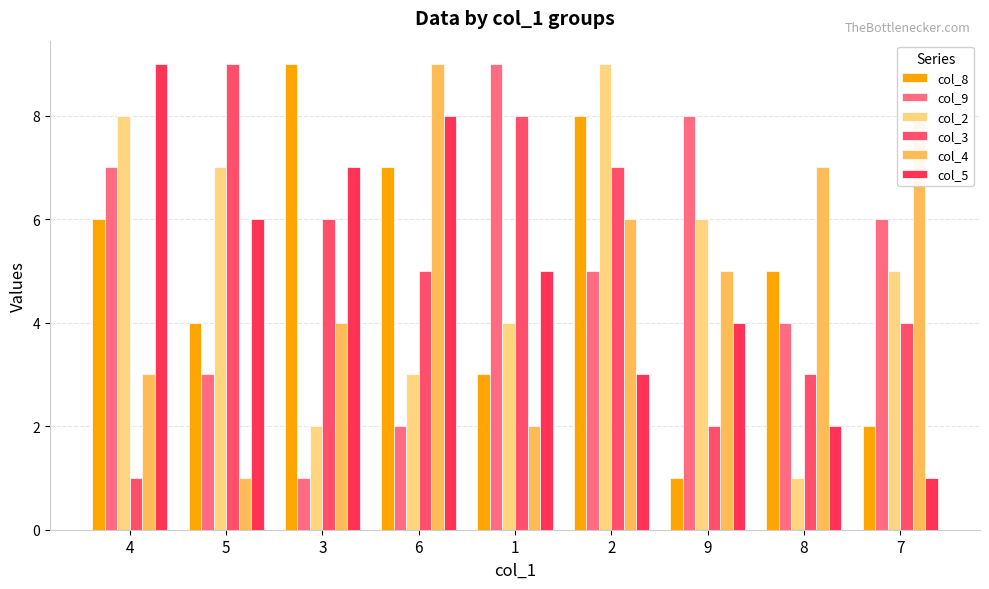

What are all the series names shown in the legend?

col_8, col_9, col_2, col_3, col_4, col_5